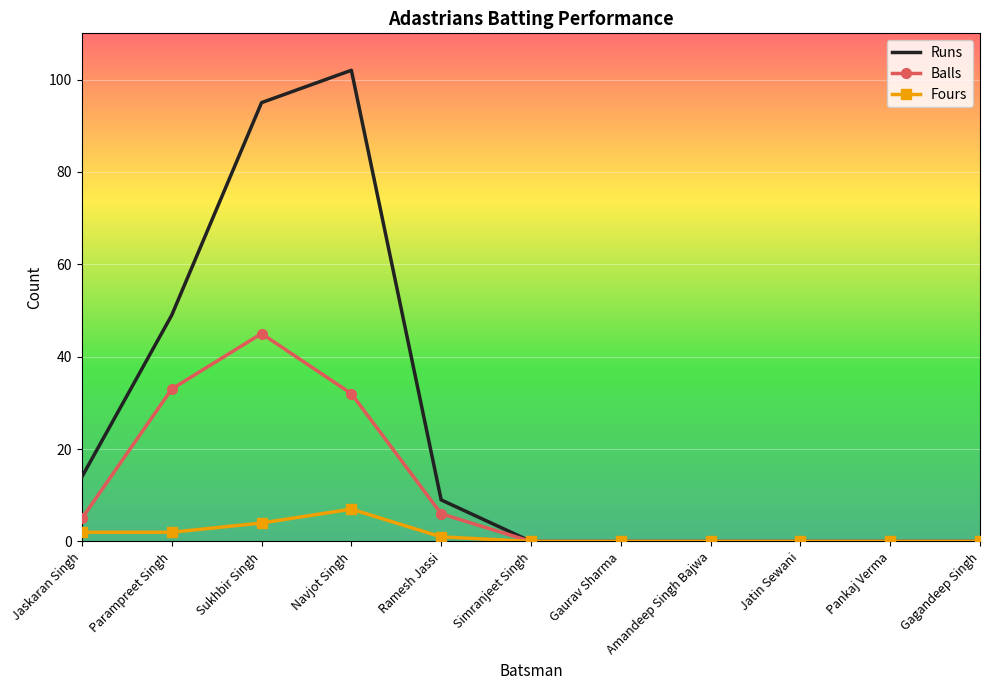

Reading left to right, transcribe all the data shown in this chart.

Runs: 14	49	95	102	9	0	0	0	0	0	0
Balls: 5	33	45	32	6	0	0	0	0	0	0
Fours: 2	2	4	7	1	0	0	0	0	0	0